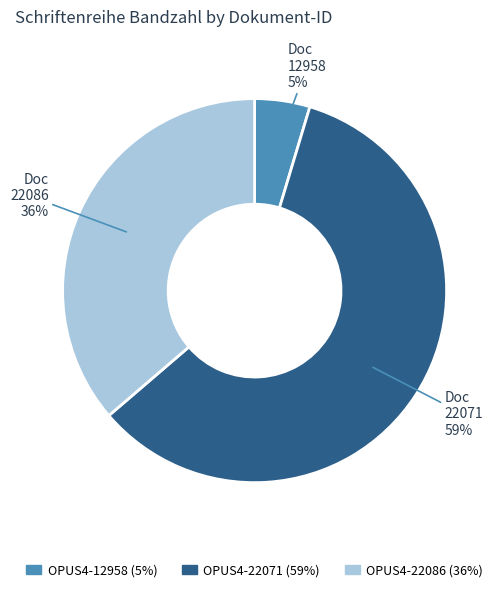

Approximately how many times larger is the value at OPUS4-22086 compared to OPUS4-22071?

0.6